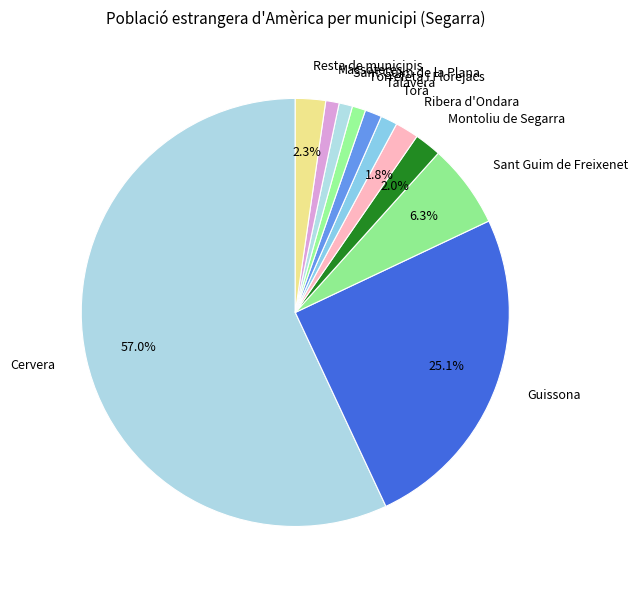

To the nearest percent, what is the difference between the largest and smallest slice percentages?

56%